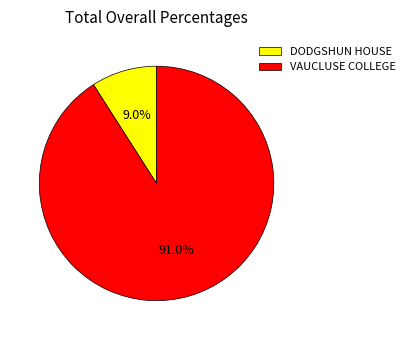

Does VAUCLUSE COLLEGE represent more than half of the total?

Yes